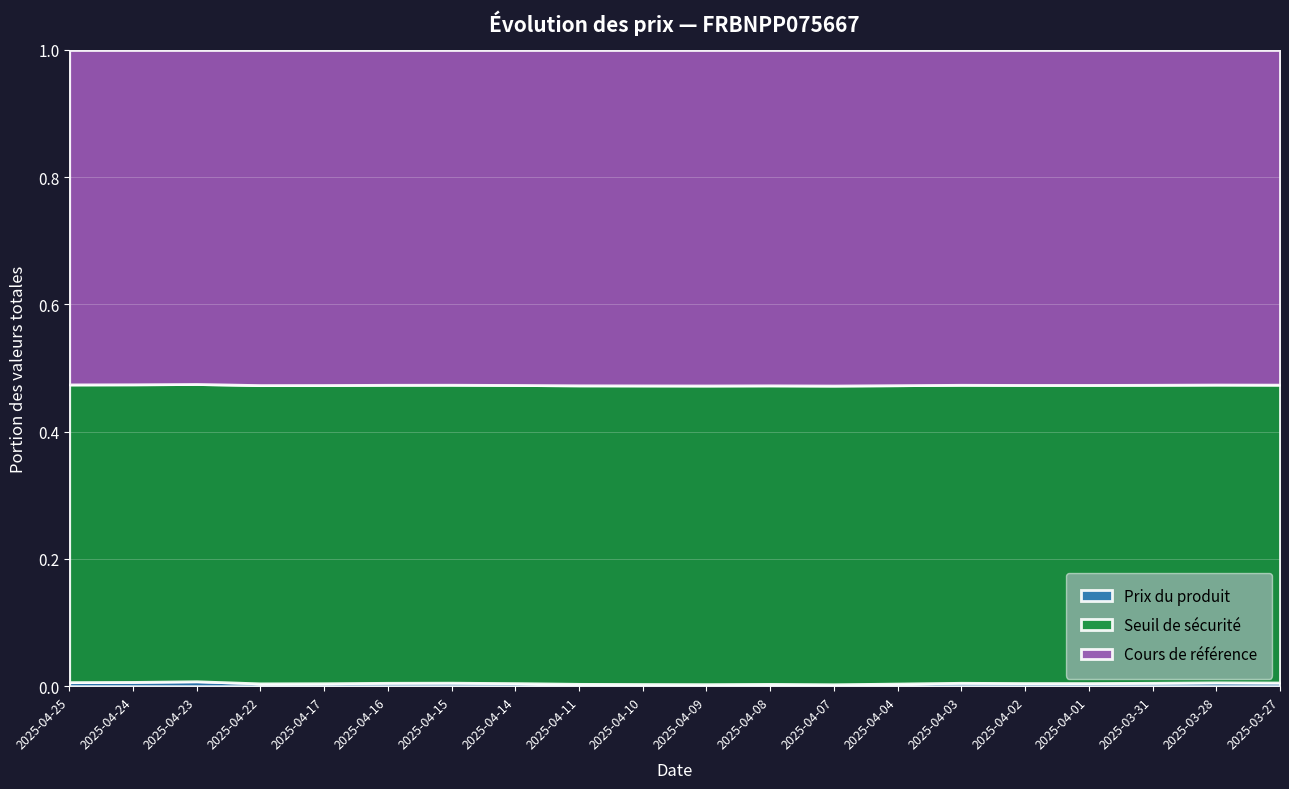

Where is the first local maximum for Cours de référence?

2025-04-23